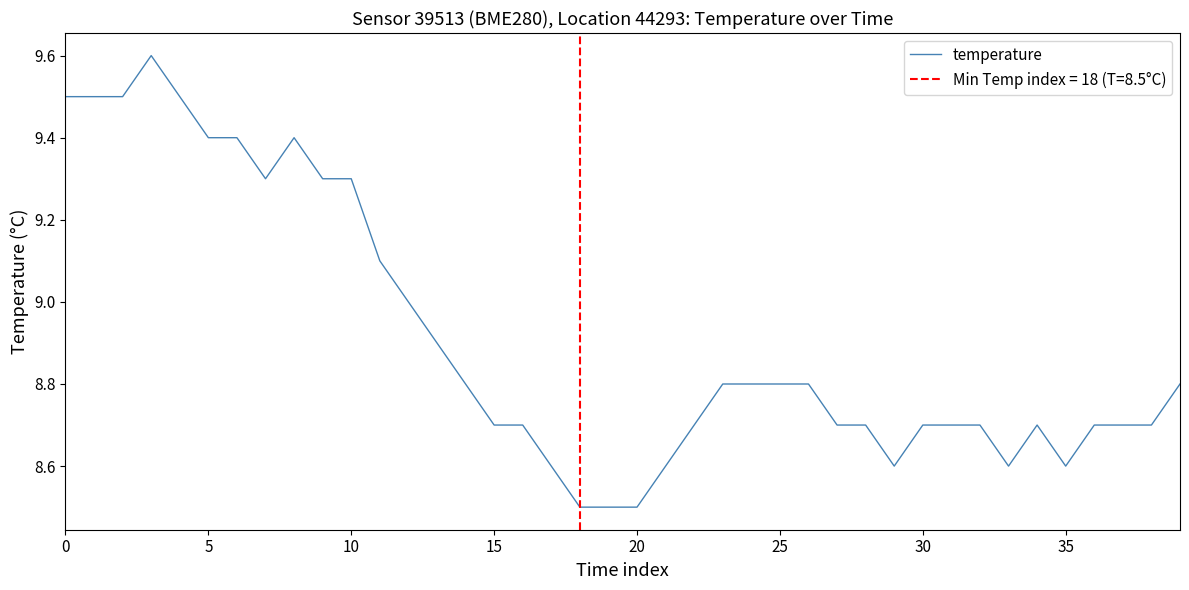

The value at 36 is 14.4. True or false?

False